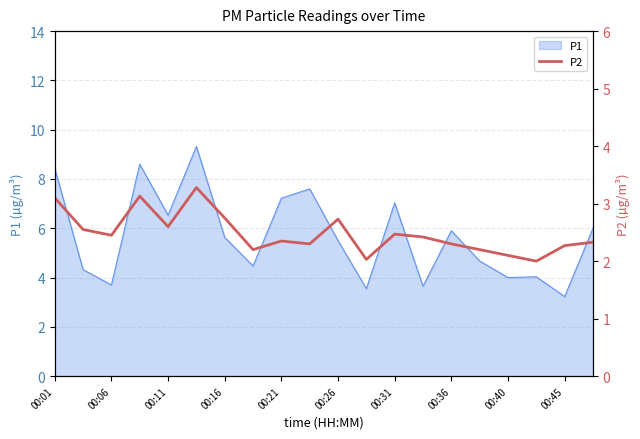

Count the number of values greater than 2.

19